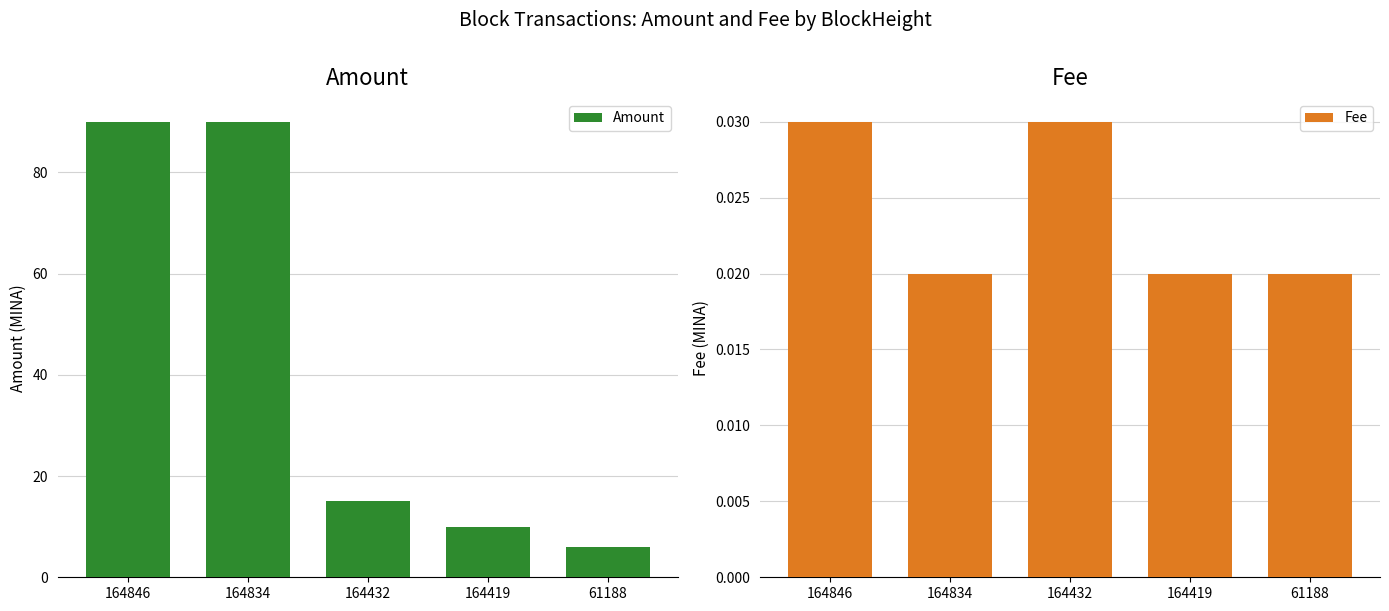

What is the sum of all Amount values?

210.9